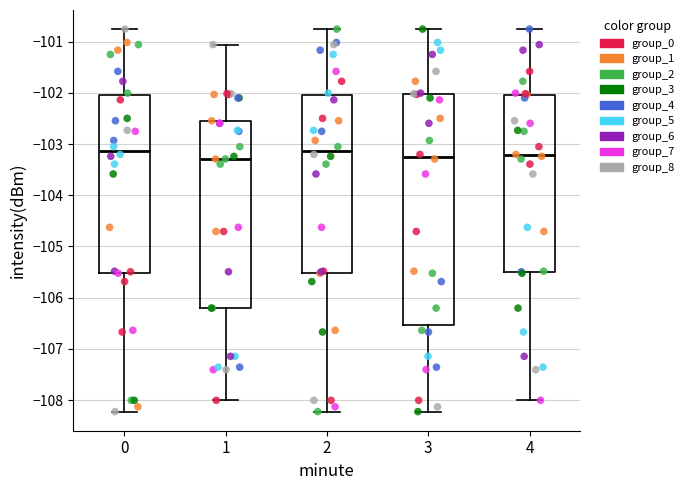

Reading left to right, transcribe this box plot: for each box, give where its median line is, the range the box spans, and where its two whiskers end, as read against the y-axis. The values are not printed on the chart, so give them approximately, as read against the axis.

0: median -103.1, box -105.5 to -102.0, whiskers -108.2 to -100.8
1: median -103.3, box -106.2 to -102.6, whiskers -108.0 to -101.1
2: median -103.1, box -105.5 to -102.0, whiskers -108.2 to -100.8
3: median -103.2, box -106.5 to -102.0, whiskers -108.2 to -100.8
4: median -103.2, box -105.5 to -102.0, whiskers -108.0 to -100.8